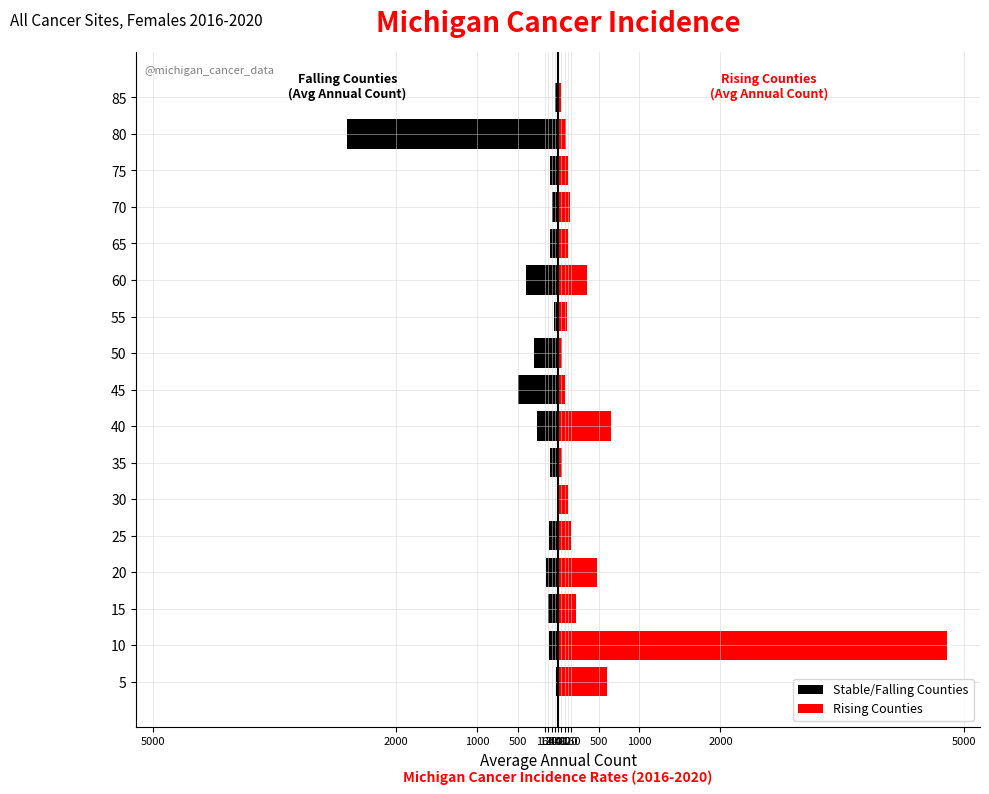

What is the greatest value displayed?

4793